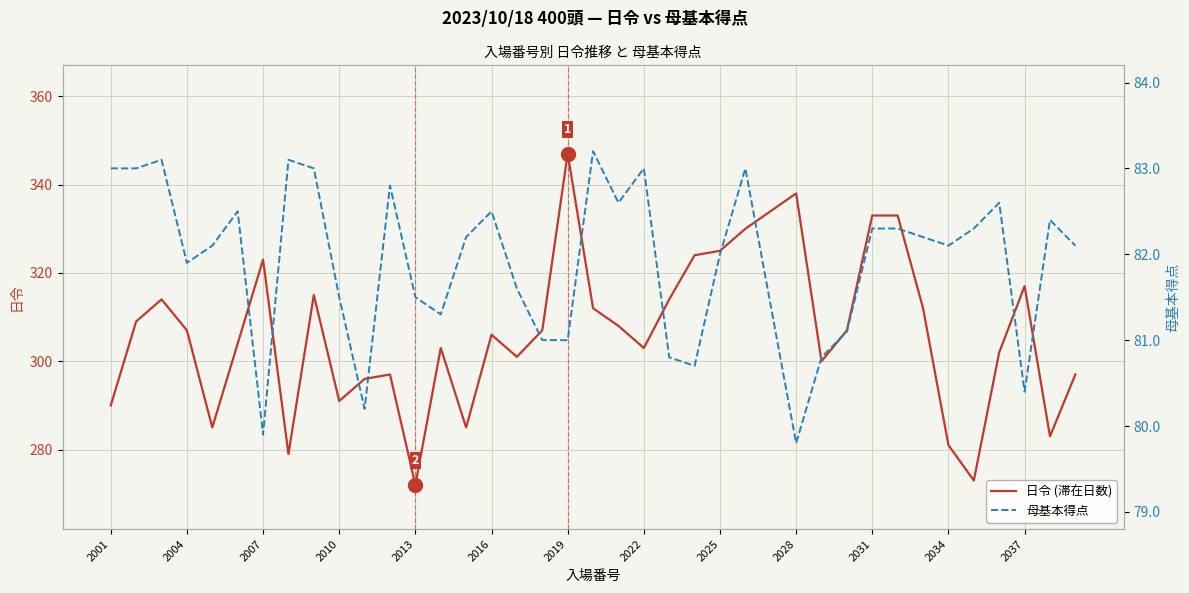

What is the highest value of the 日令 (滞在日数) series?

347